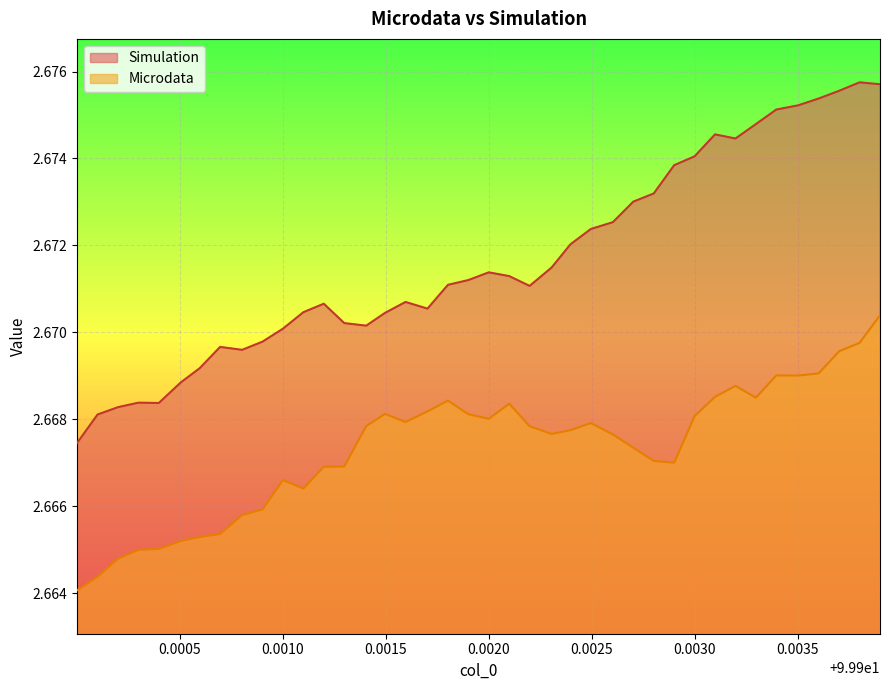

How many lines are shown in the chart?

2